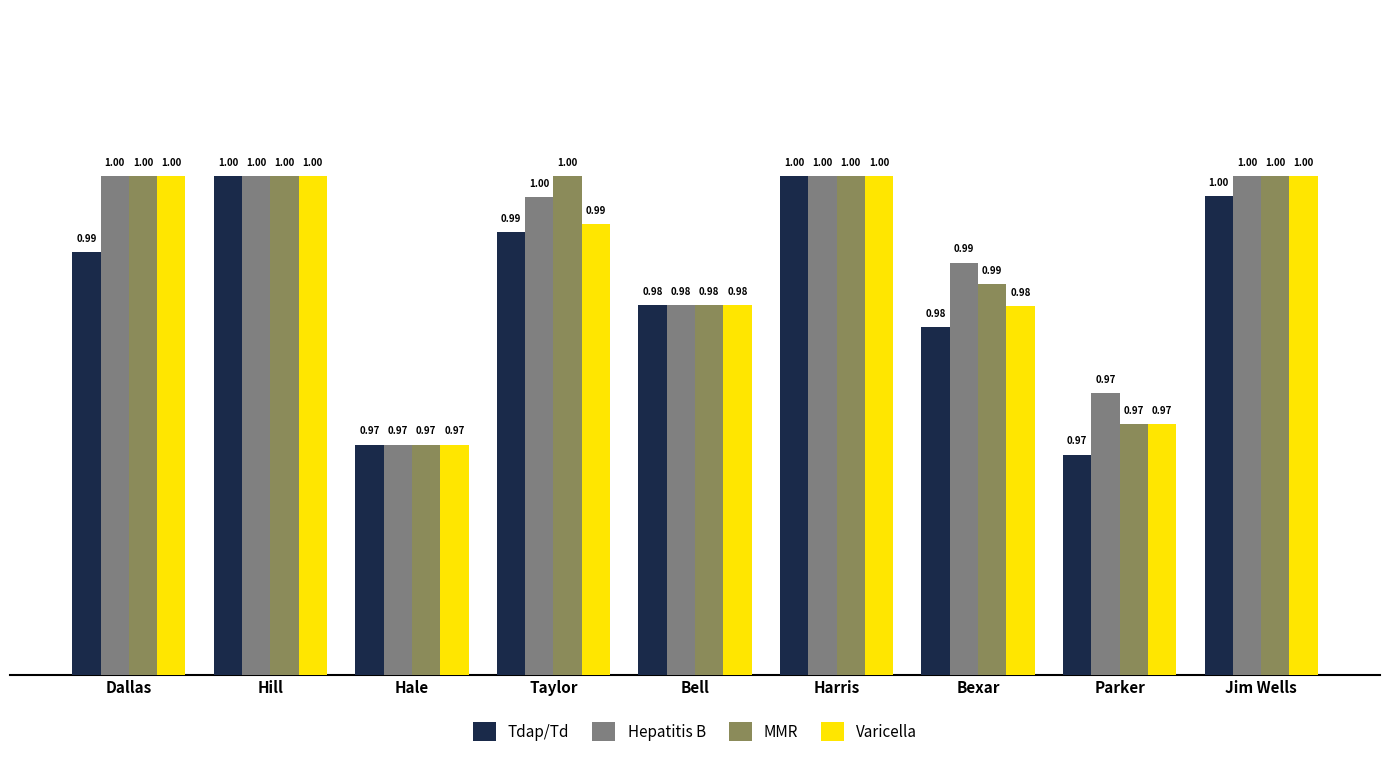

Is the value of Tdap/Td at Bell greater than the value of Hepatitis B at Jim Wells?

No